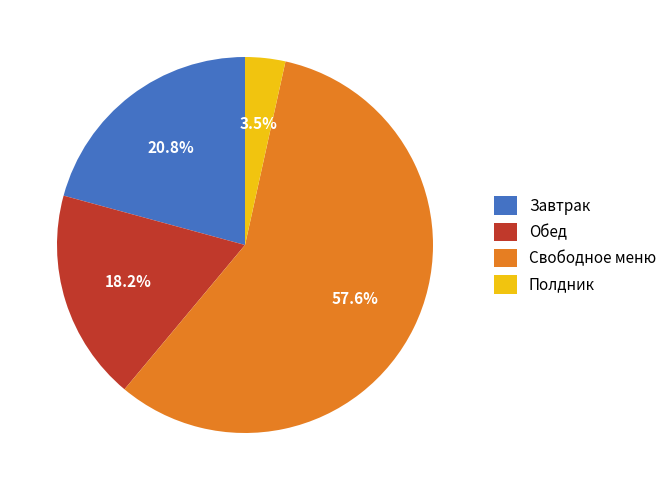

Is Свободное меню the majority of the pie?

Yes